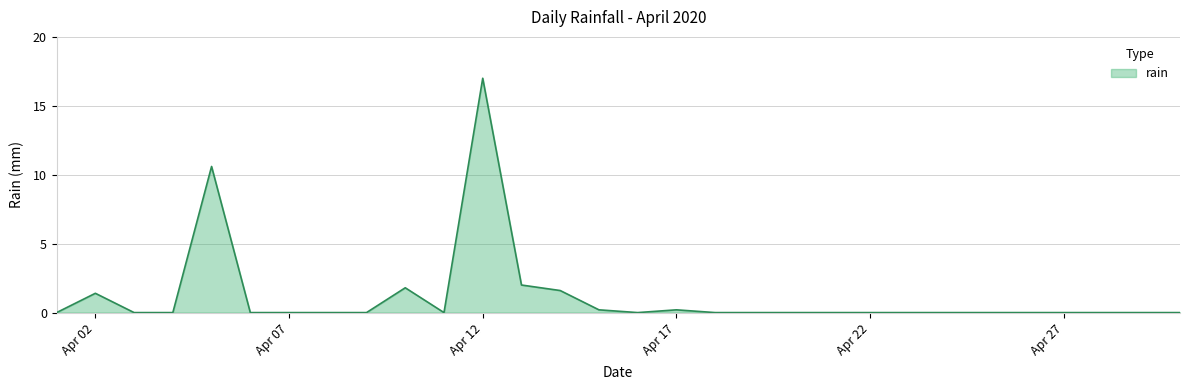

What is the difference between the maximum and minimum values?

17.0